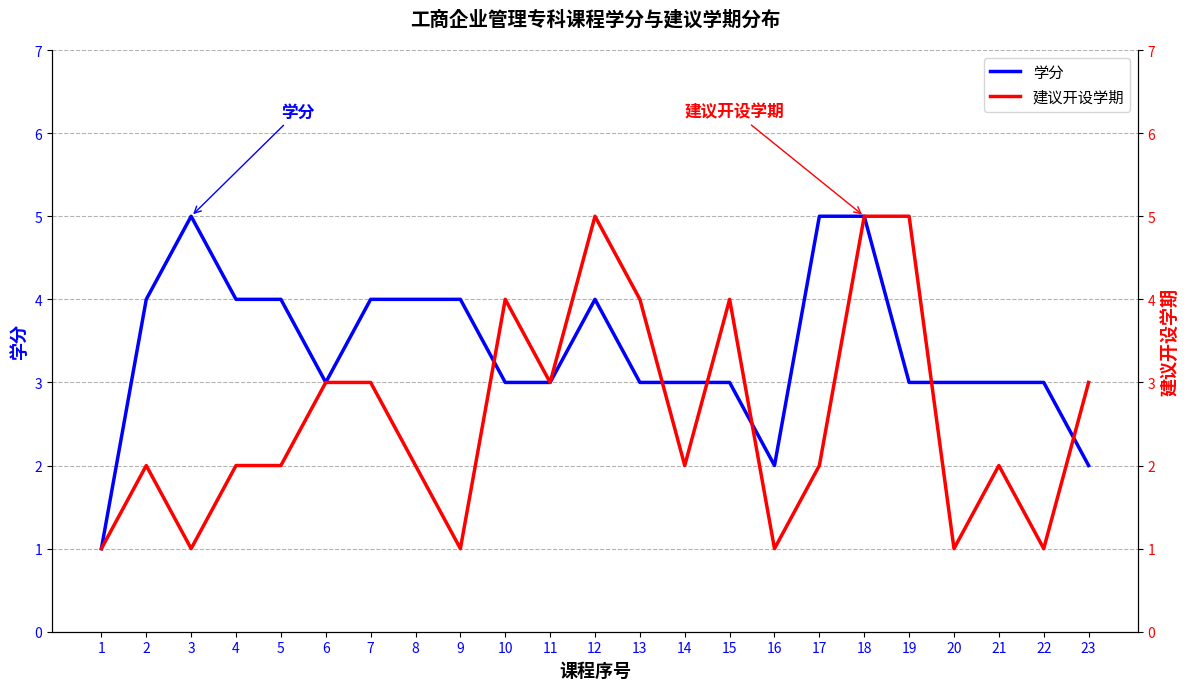

What are all the series names shown in the legend?

学分, 建议开设学期